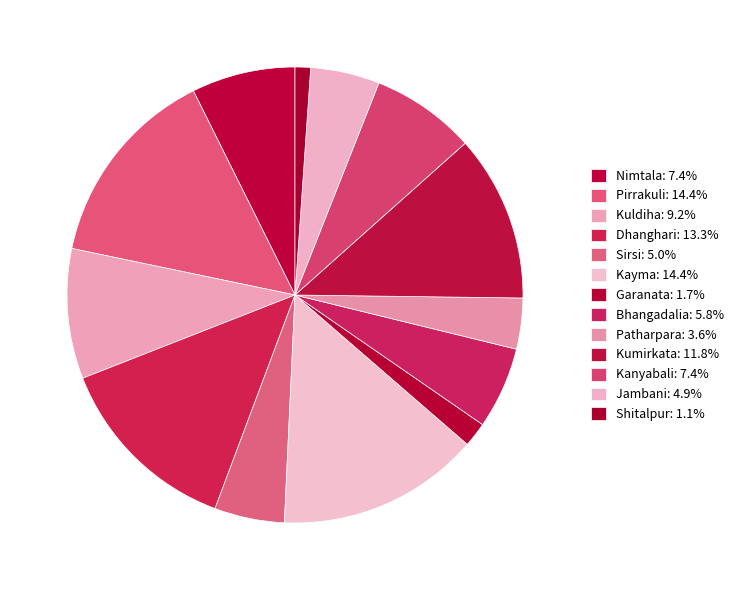

How many segments does this pie chart have?

13